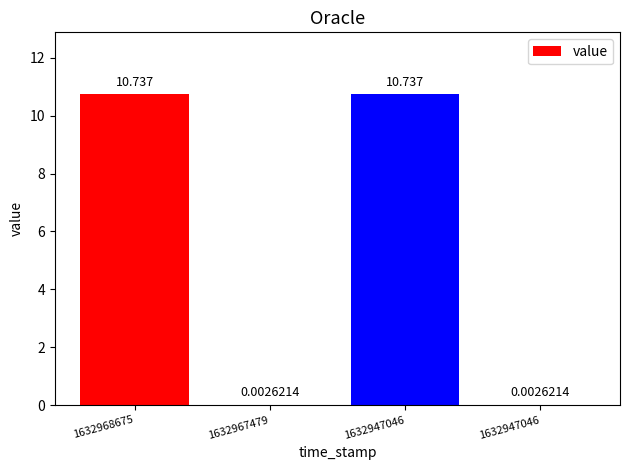

How many data points are above 10?

2